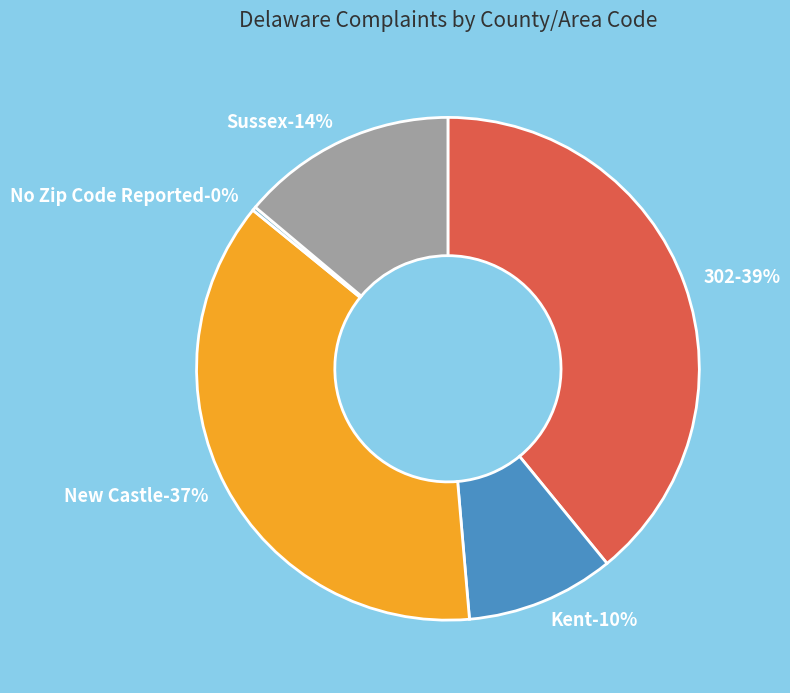

Does New Castle account for over 50% of the chart?

No